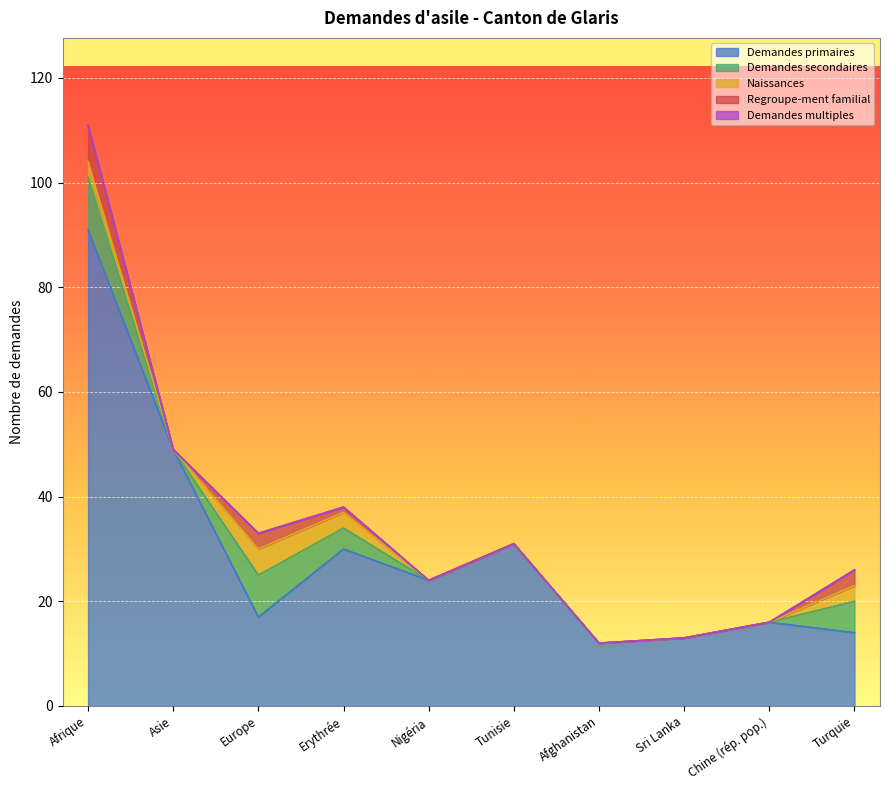

At which category is the sum across all series the highest?

Afrique